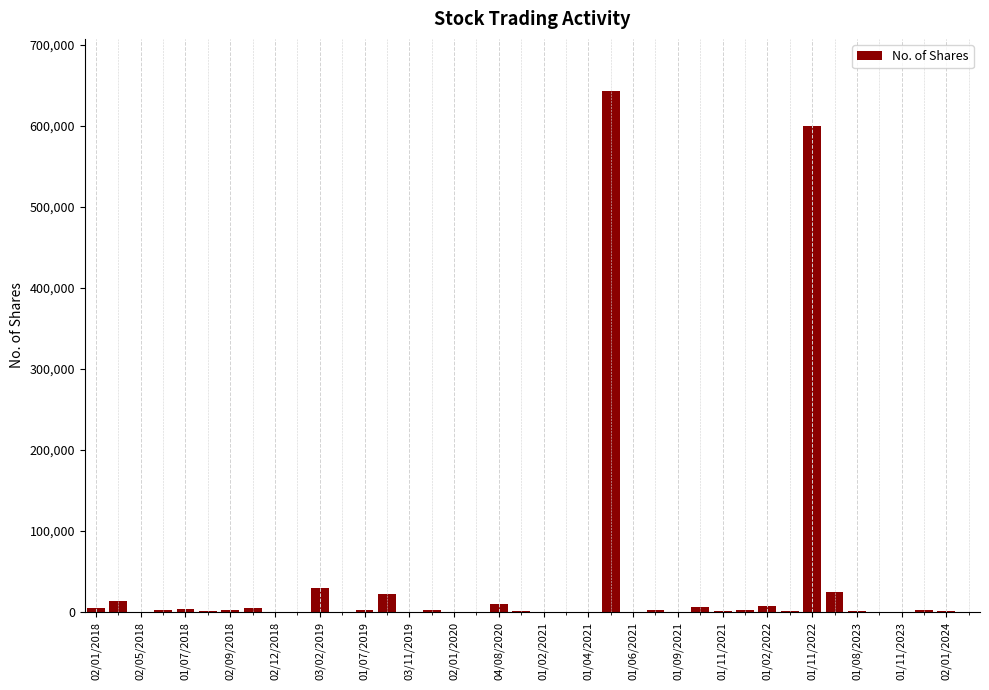

What is the greatest value displayed?

643119